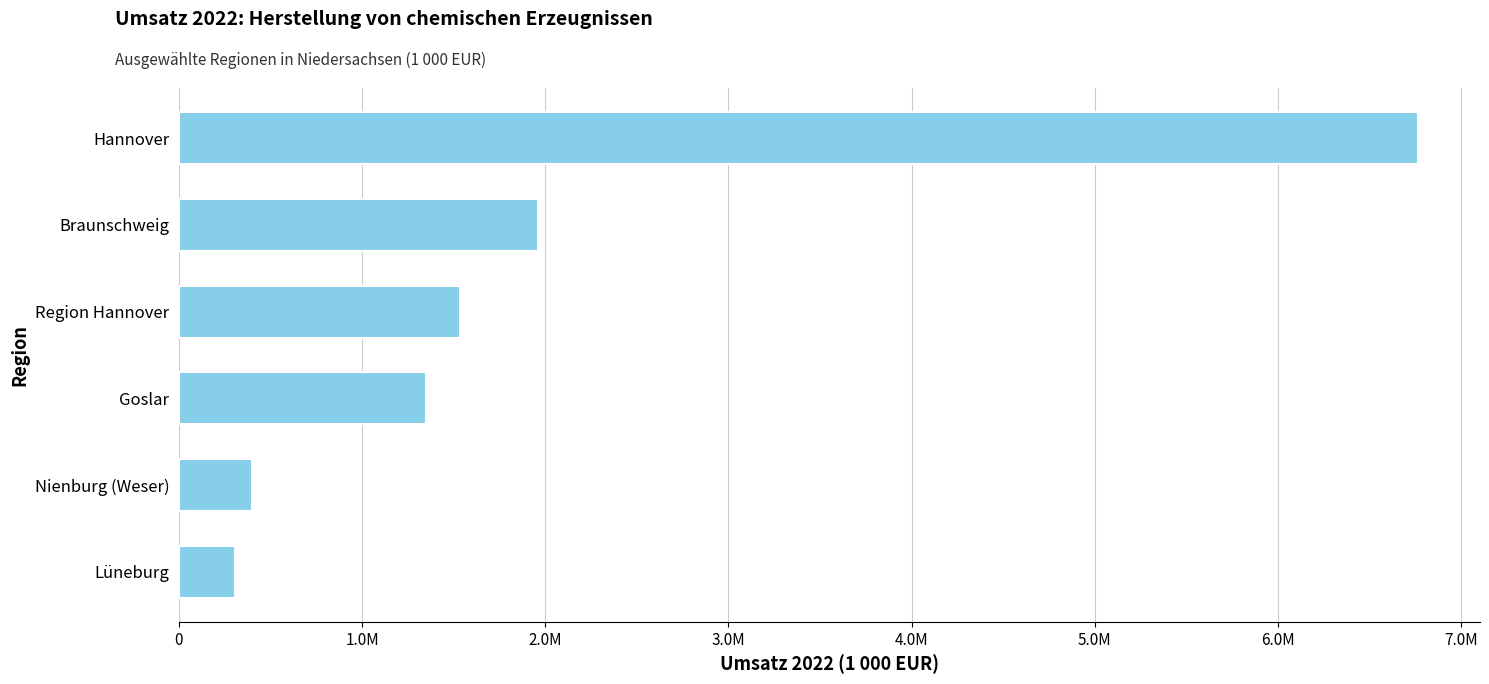

Are the bars horizontal?

Yes